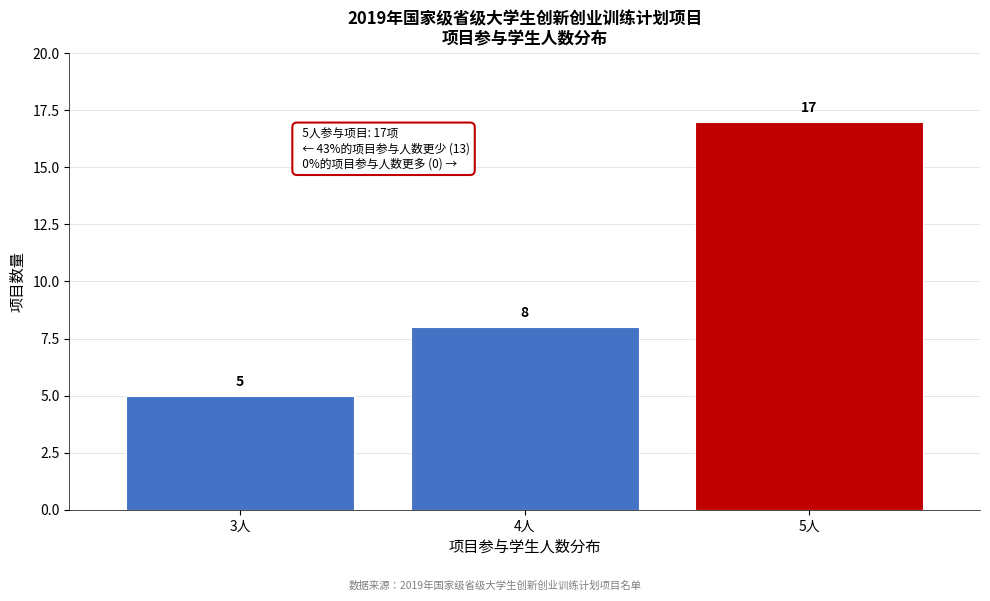

Reading left to right, transcribe all the data shown in this chart.

3人=5	4人=8	5人=17